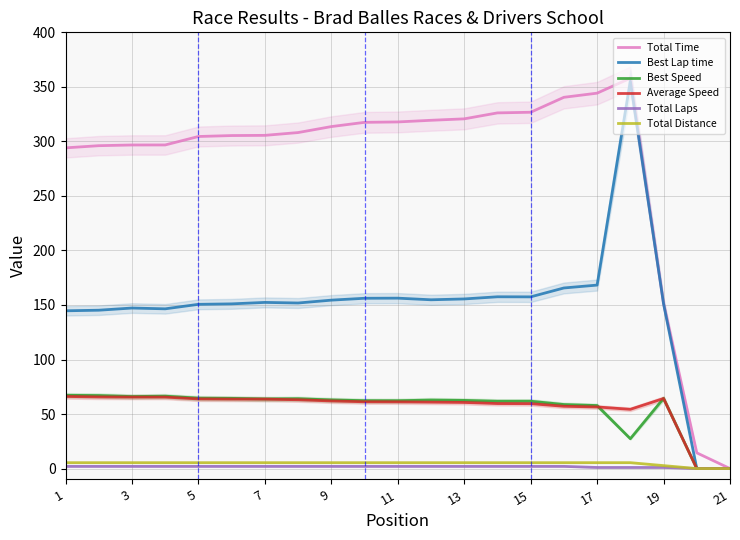

True or false: Total Time and Total Laps intersect in this chart.

False